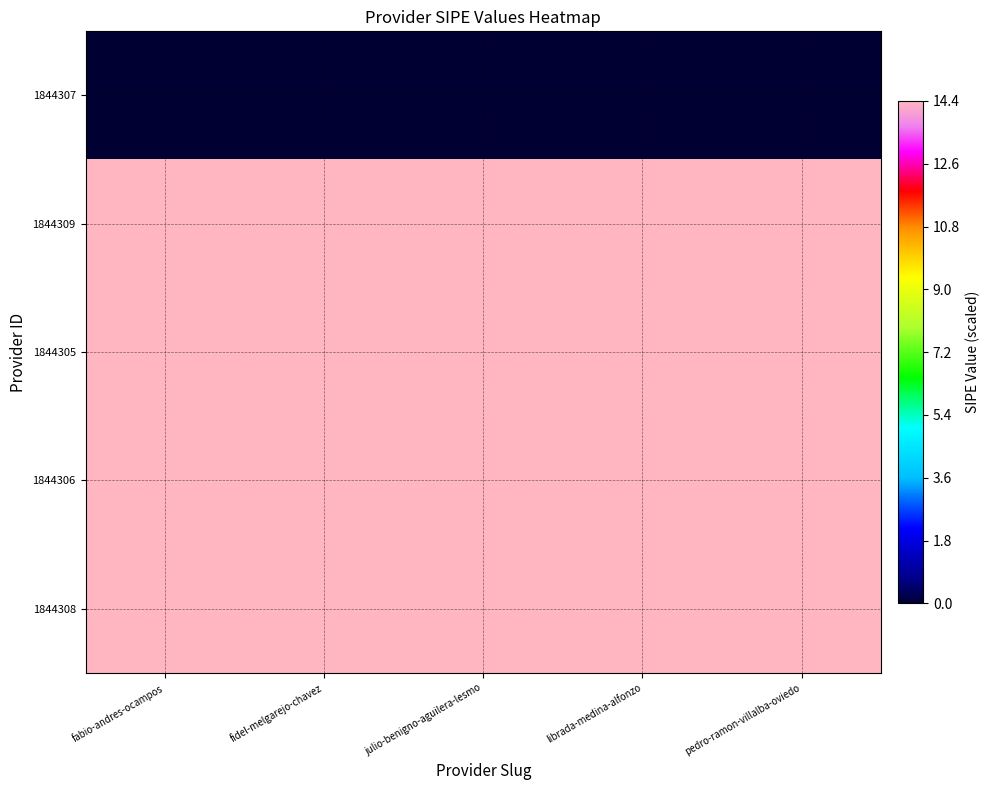

Between fidel-melgarejo-chavez and librada-medina-alfonzo, which series saw the biggest shift?

1844307